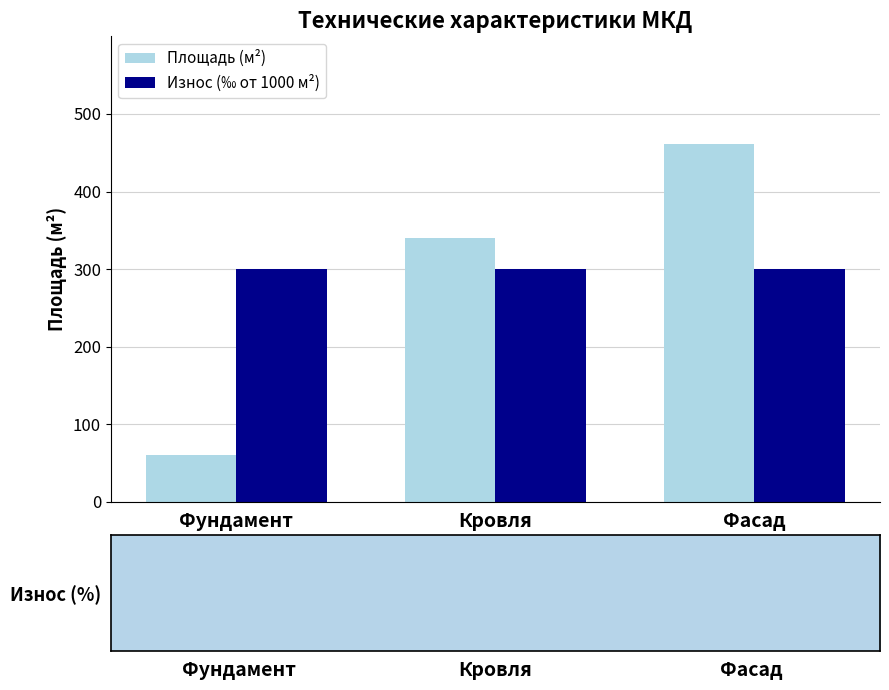

Count the number of data series in this chart.

2